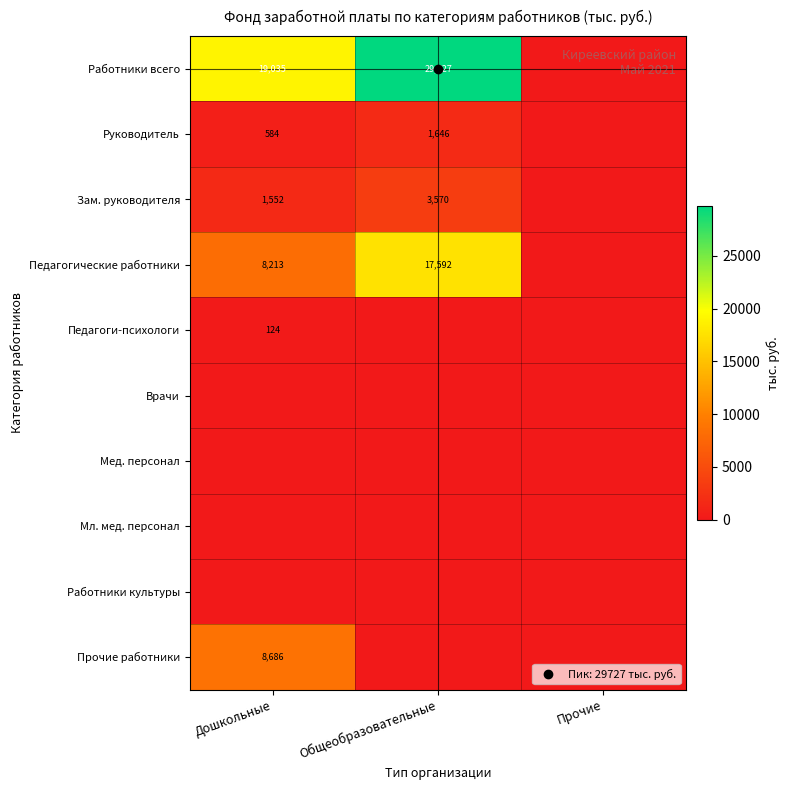

List the series in order of their peak value, highest first.

Работники всего, Педагогические работники, Прочие работники, Зам. руководителя, Руководитель, Педагоги-психологи, Врачи, Мед. персонал, Мл. мед. персонал, Работники культуры